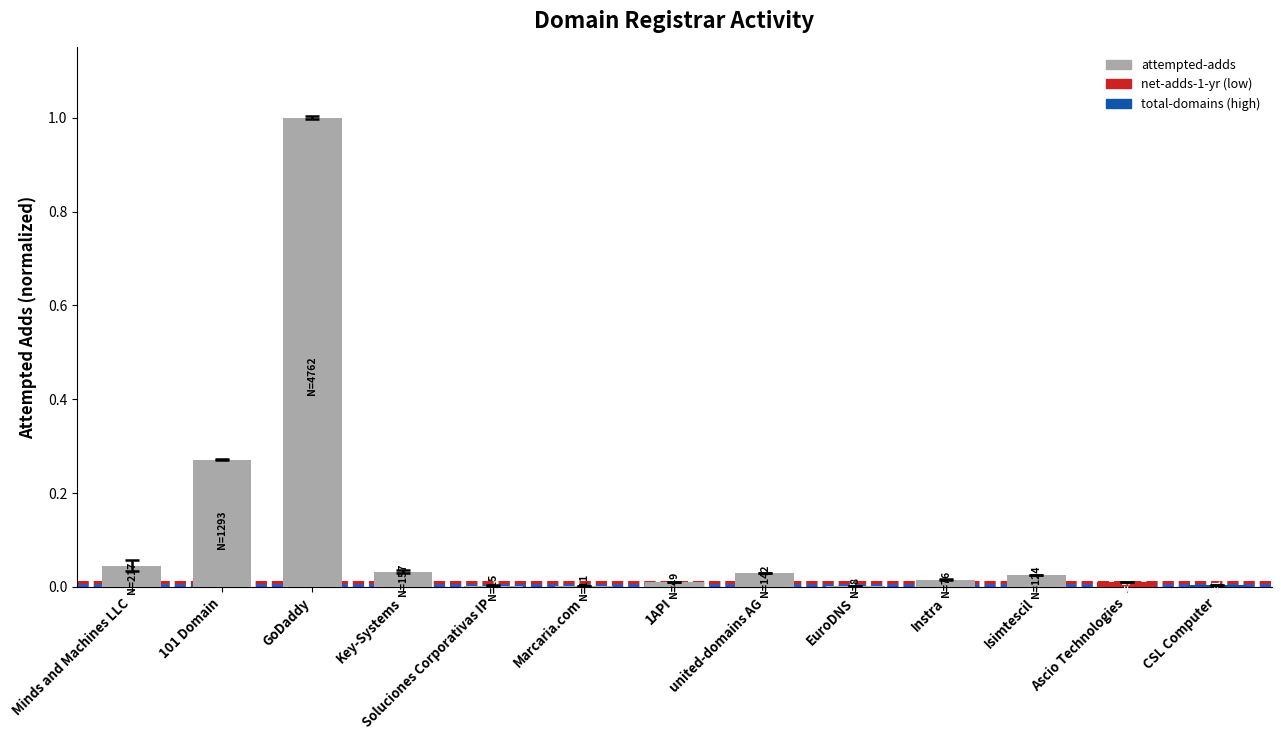

Which has a higher value, Key-Systems or 101 Domain?

101 Domain